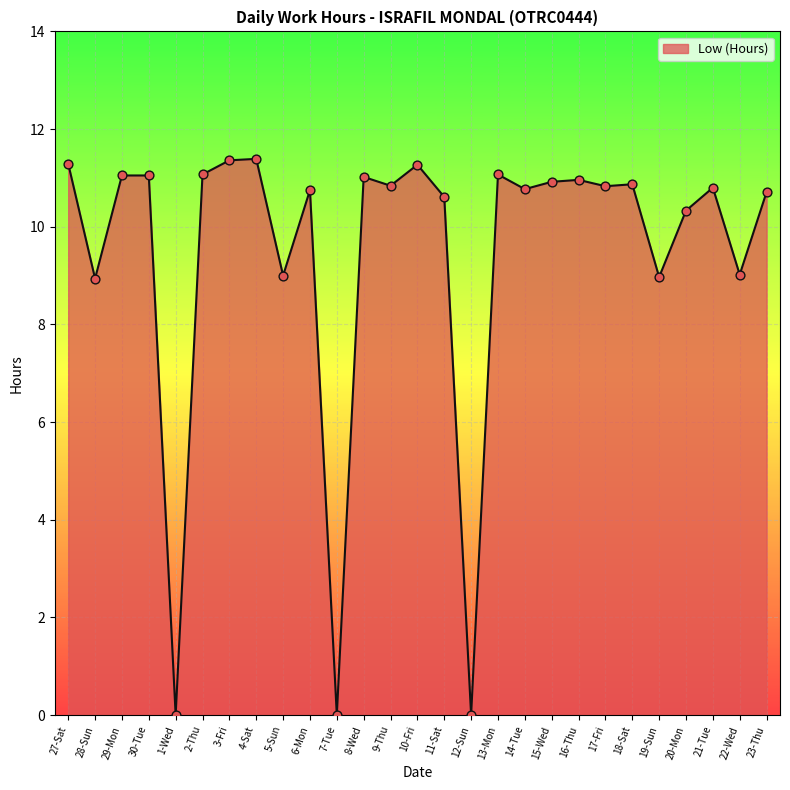

What is the ratio of the value at 23-Thu to the value at 10-Fri?

1.0